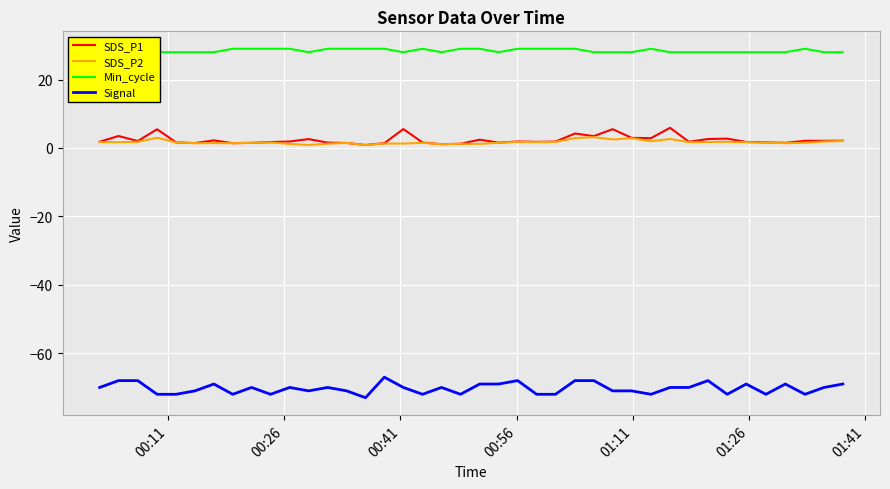

True or false: SDS_P1 and Signal cross at least once.

False